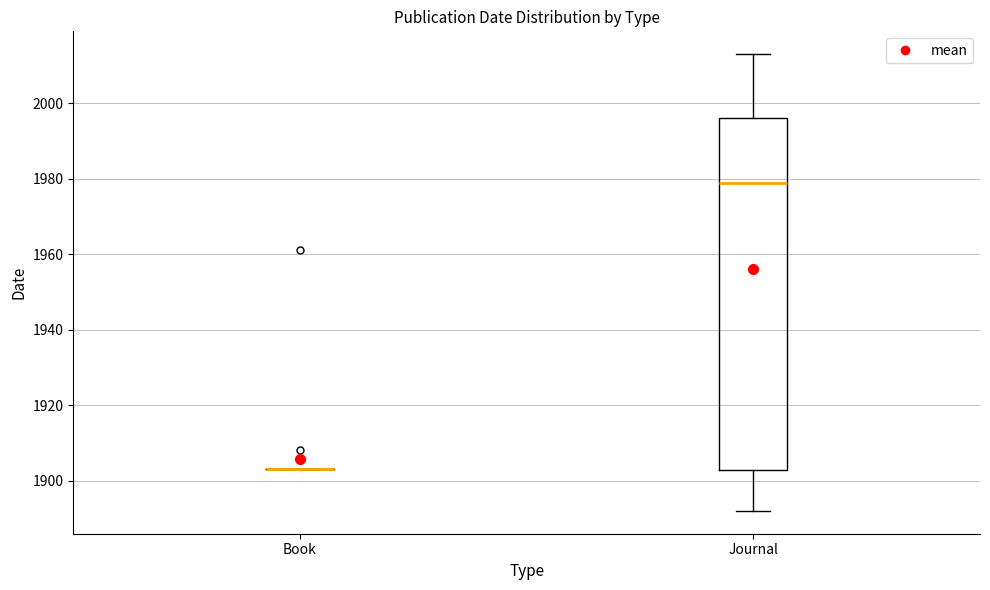

Comparing the boxes themselves (not the whiskers), which one is the tallest?

Journal